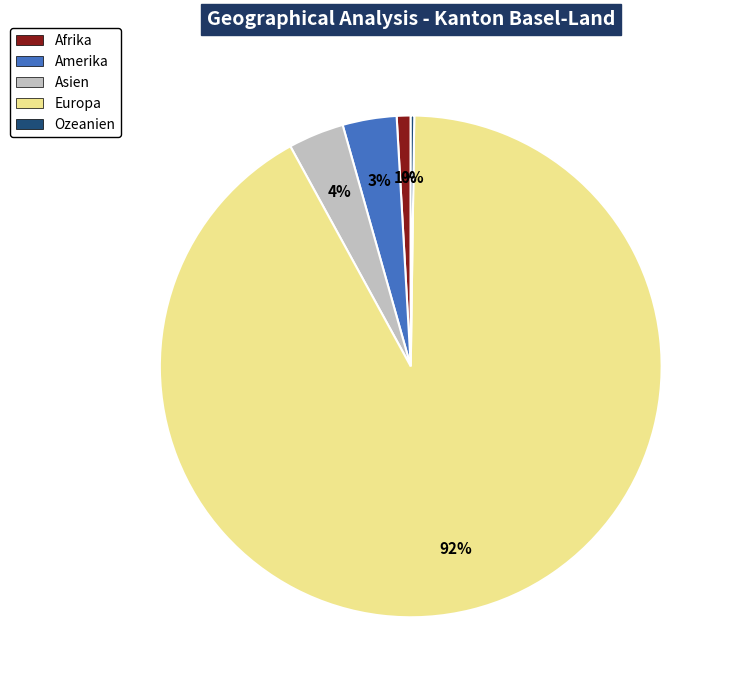

Is it true that Asien is 13% of the pie?

False